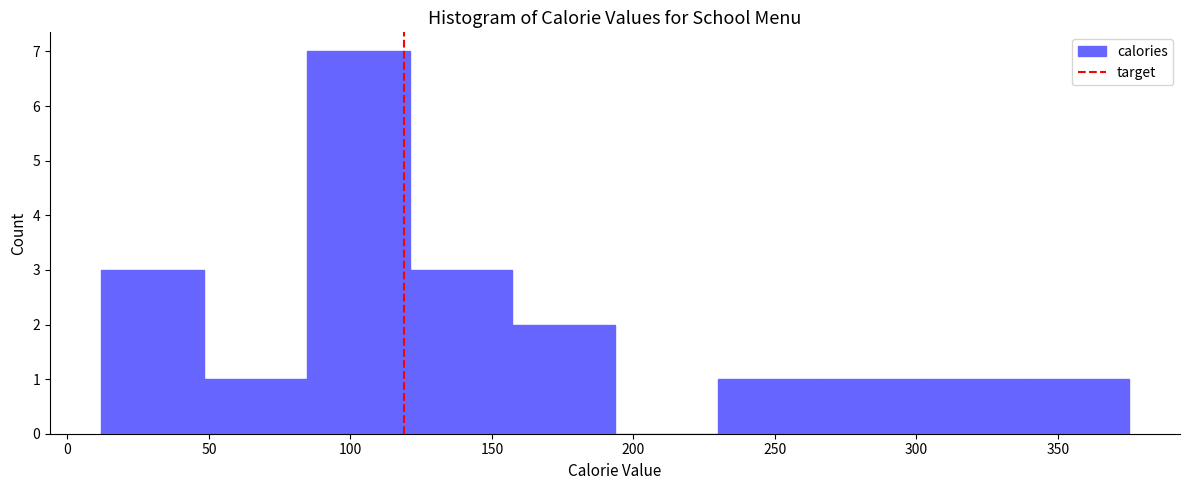

What is the height of the bar covering 300 to 340 on the x-axis? Neither the bar edges nor the heights are printed on the chart, so give them approximately, as read against the axes.

1